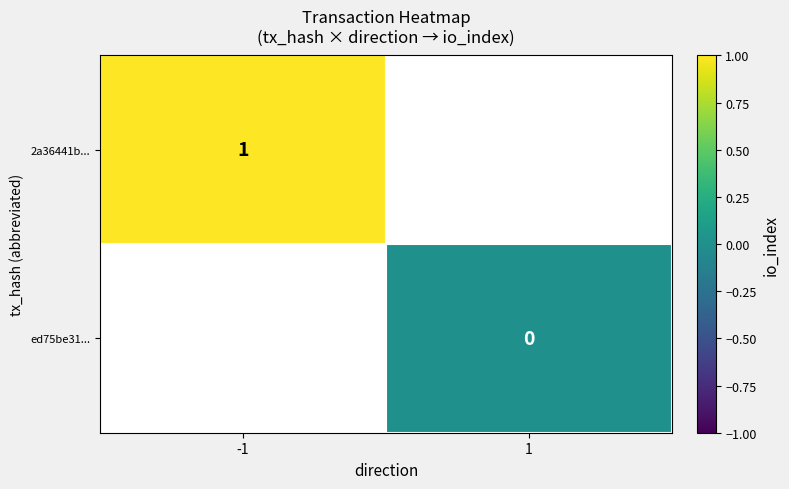

At how many categories does at least one series exceed 0?

1